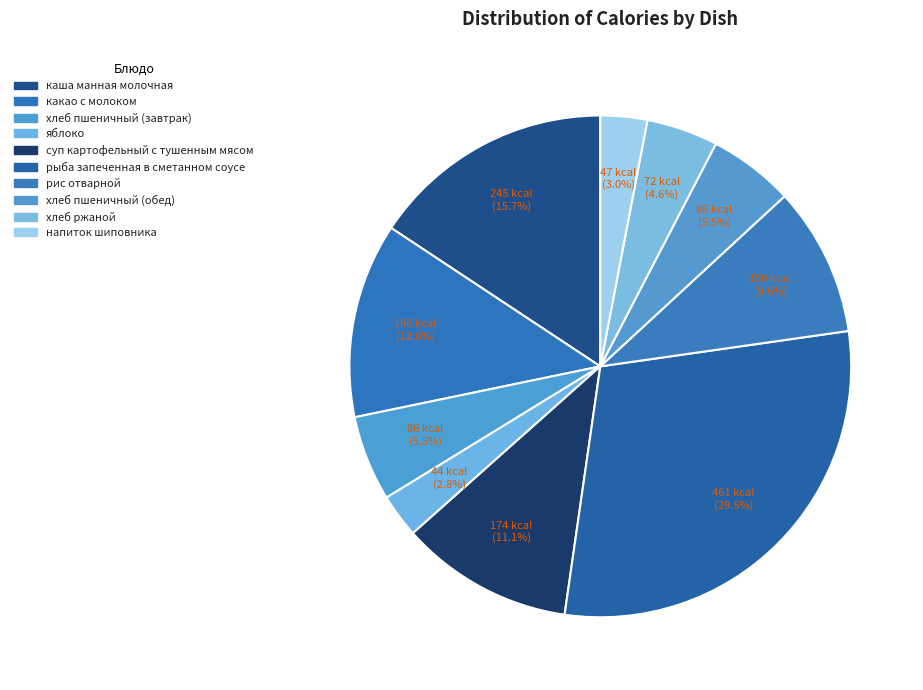

What is the smallest slice in the pie chart?

яблоко